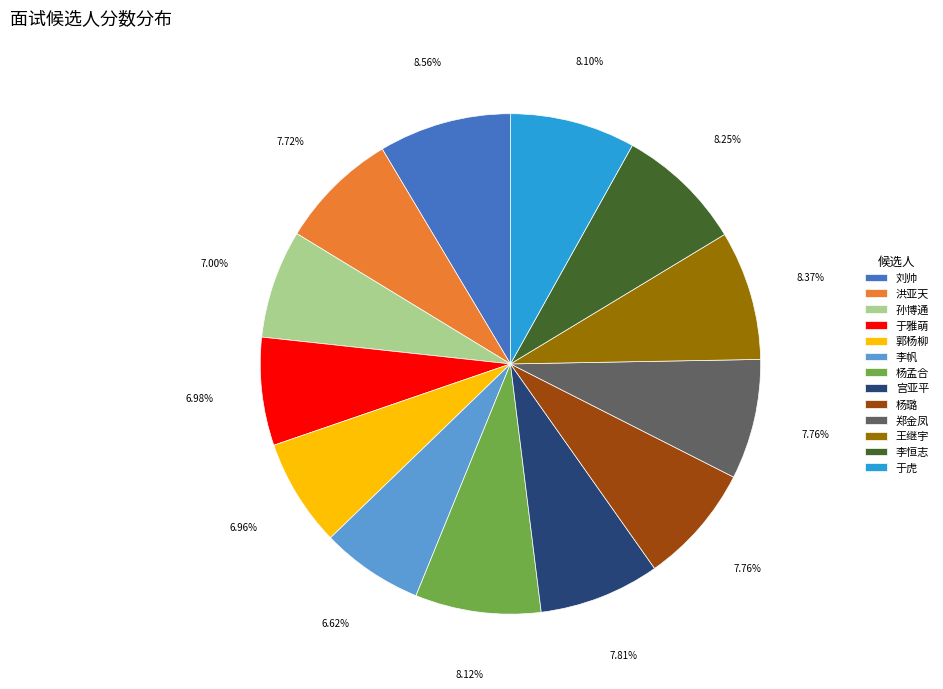

True or false: 宫亚平 accounts for 1% of the total.

False